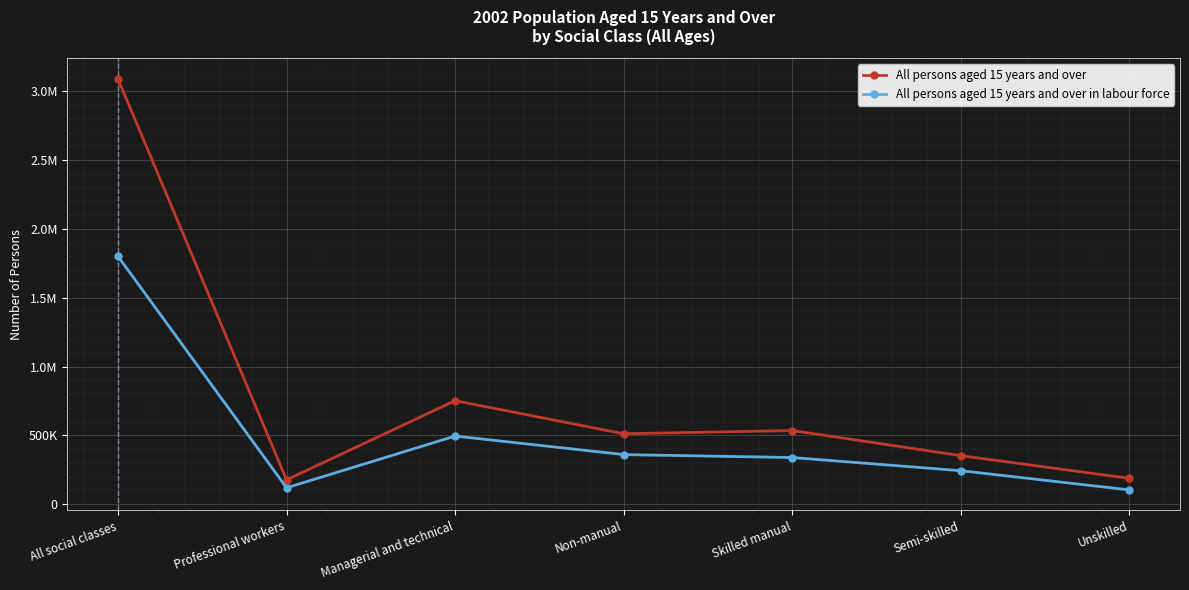

True or false: All persons aged 15 years and over and All persons aged 15 years and over in labour force cross at least once.

False